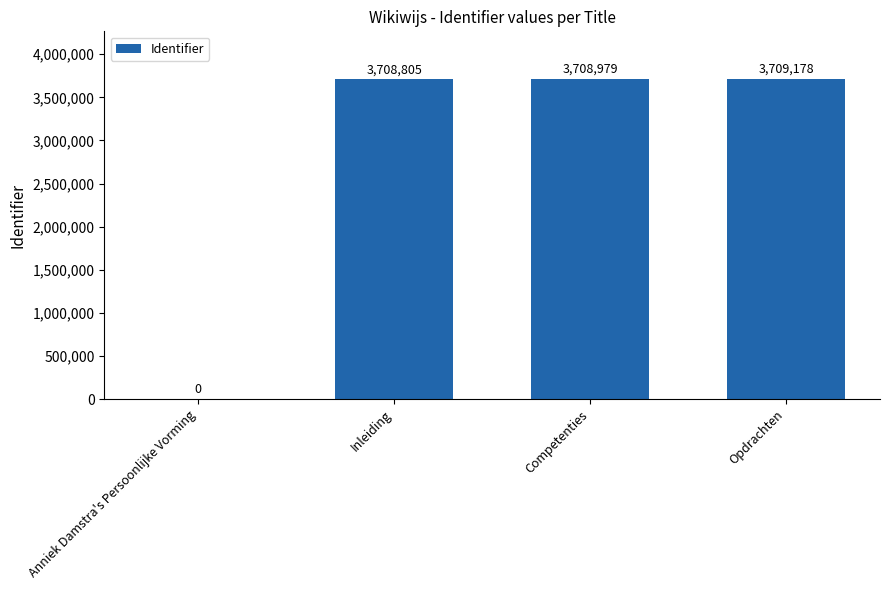

The chart shows a value of 3709178 at Opdrachten. True or false?

True